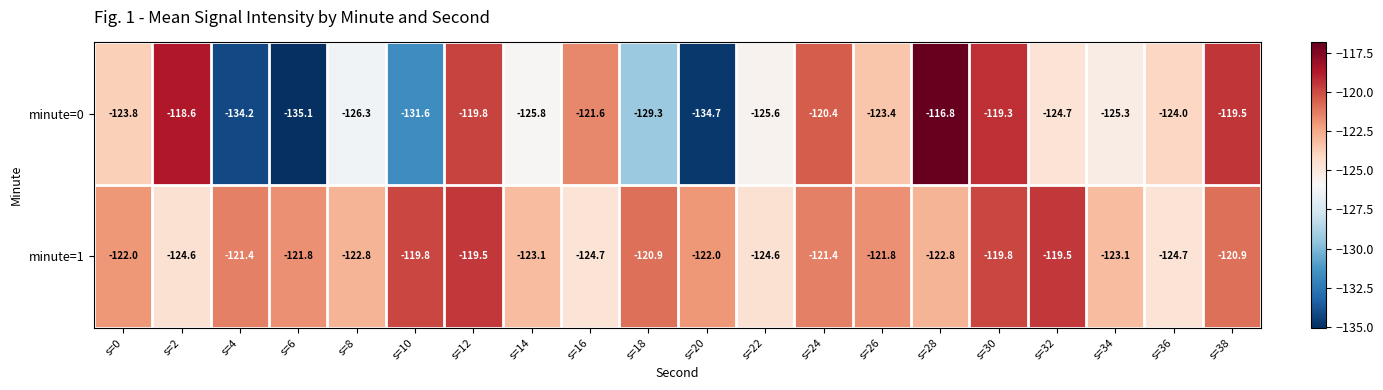

What is the difference between the maximum and second lowest values in the minute=1 series?

5.2